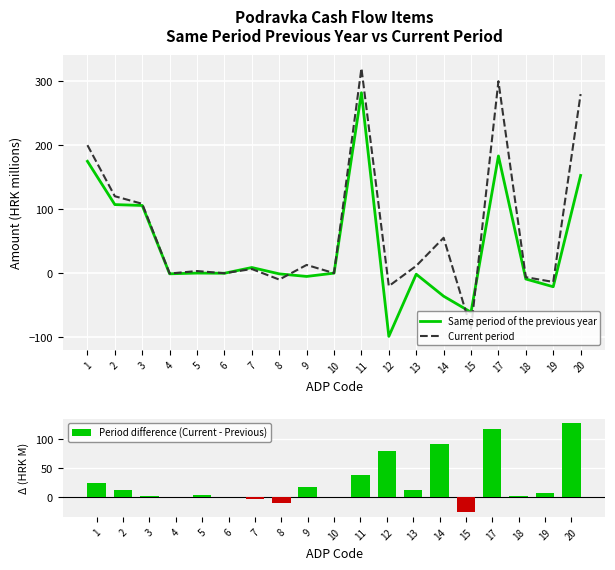

What is the value of the Same period of the previous year bar at the 2nd from the left?

107.2